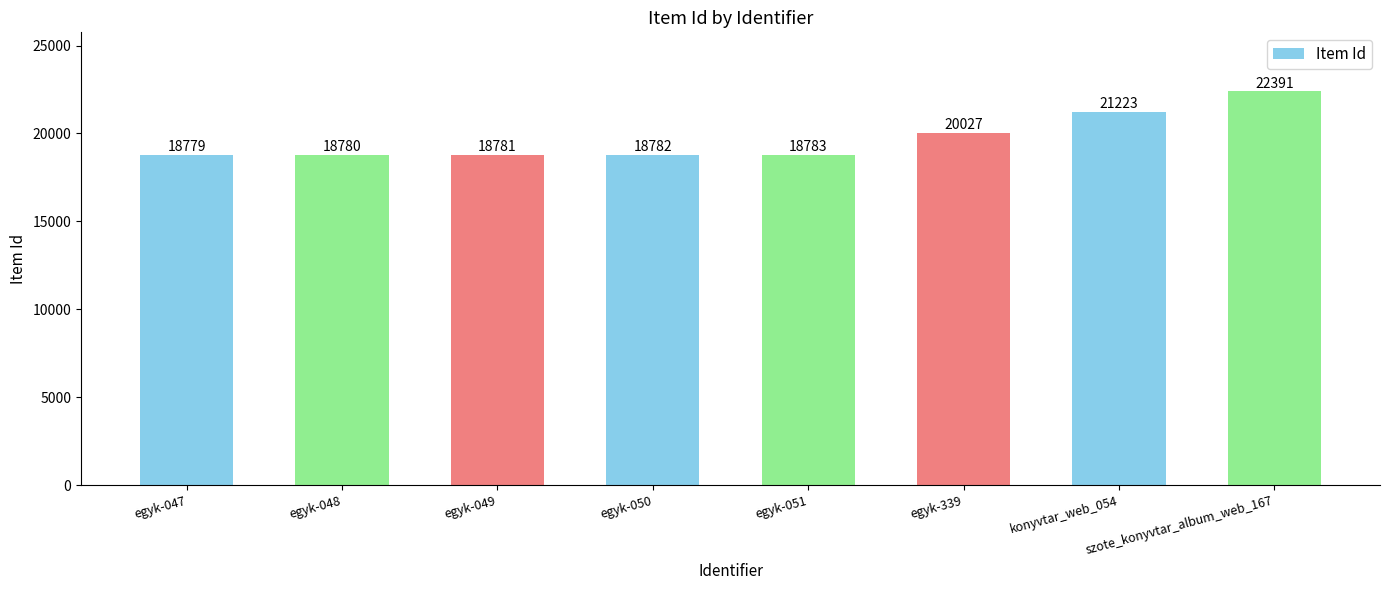

What value does the data have at egyk-050, to the nearest 100?

18800